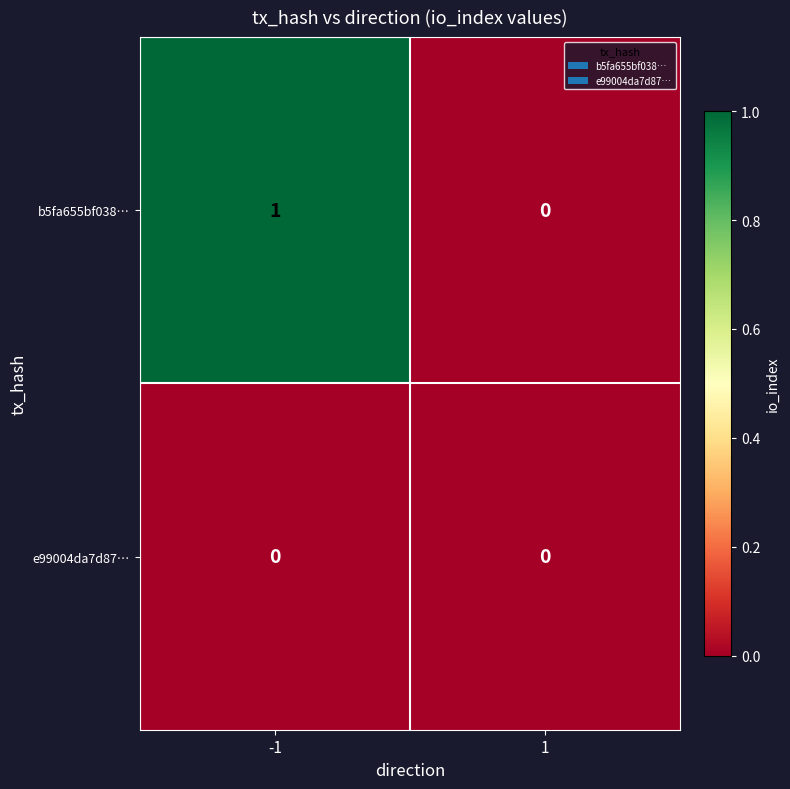

Reading left to right, transcribe all the data shown in this chart.

b5fa655bf038…: -1=1	1=0
e99004da7d87…: -1=0	1=0